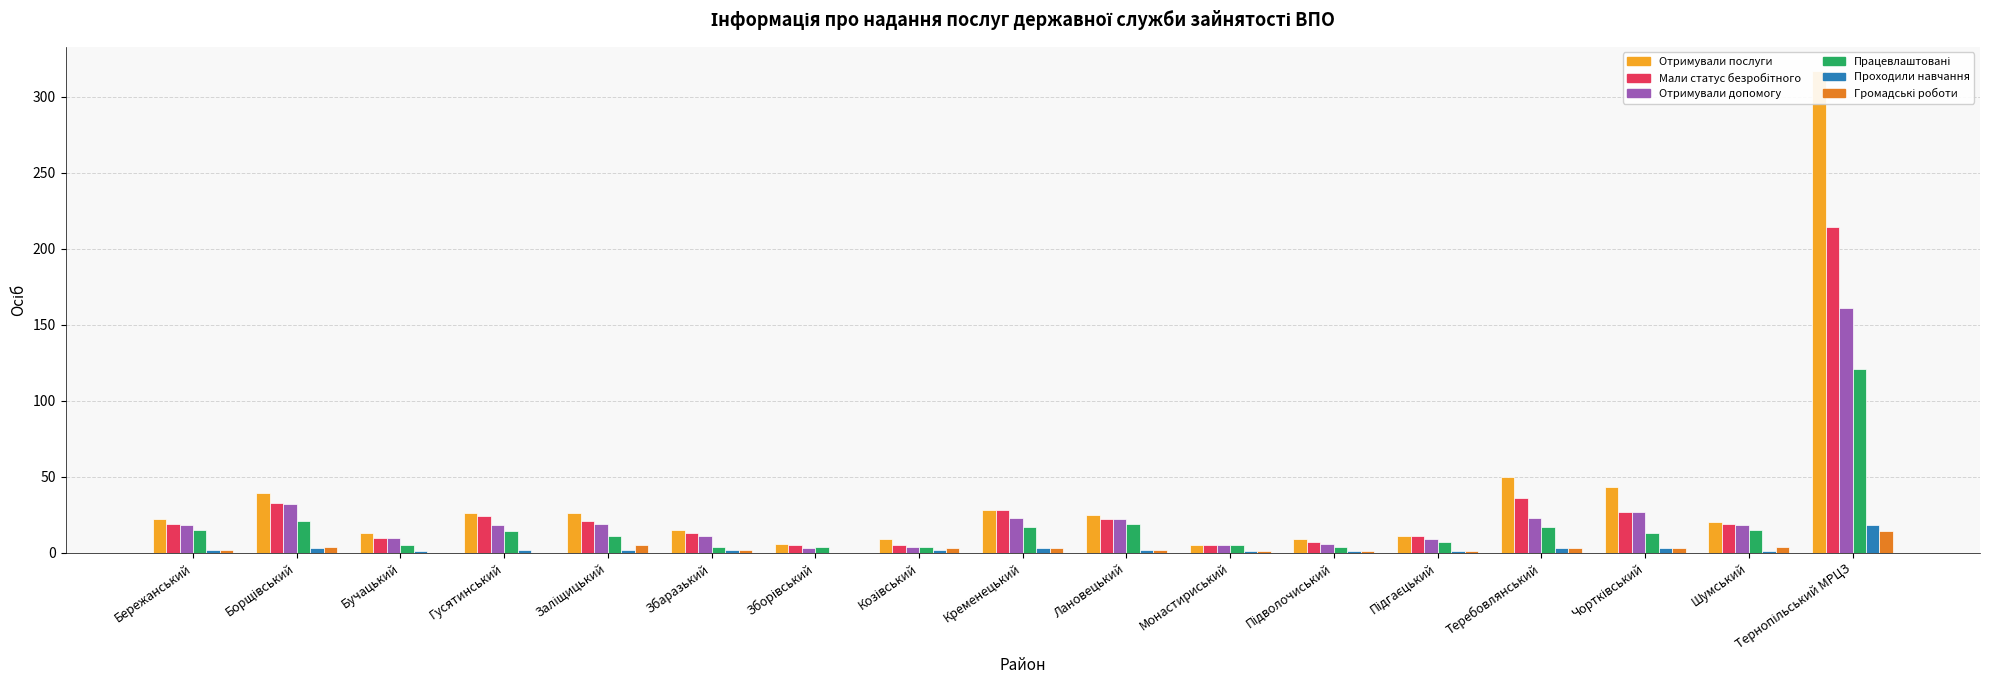

Reading left to right, transcribe all the data shown in this chart.

Загальна кількість ВПО (Отримували послуги): 22	39	13	26	26	15	6	9	28	25	5	9	11	50	43	20	317
Загальна кількість ВПО (Мали статус безробітного): 19	33	10	24	21	13	5	5	28	22	5	7	11	36	27	19	214
Загальна кількість ВПО (Отримували допомогу): 18	32	10	18	19	11	3	4	23	22	5	6	9	23	27	18	161
Загальна кількість ВПО (Працевлаштовані): 15	21	5	14	11	4	4	4	17	19	5	4	7	17	13	15	121
Загальна кількість ВПО (Проходили навчання): 2	3	1	2	2	2	0	2	3	2	1	1	1	3	3	1	18
Загальна кількість ВПО (Громадські роботи): 2	4	0	0	5	2	0	3	3	2	1	1	1	3	3	4	14